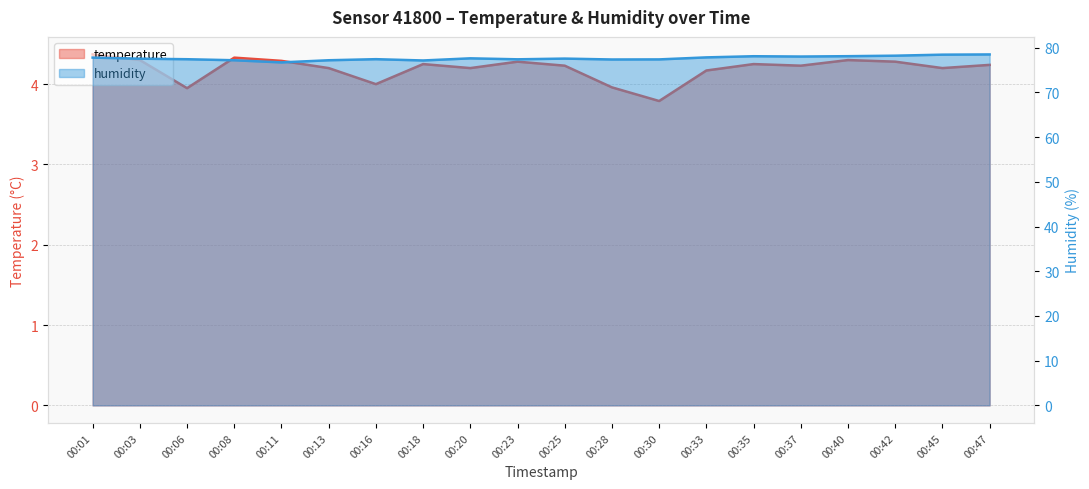

Read the temperature value at 00:11.

4.3